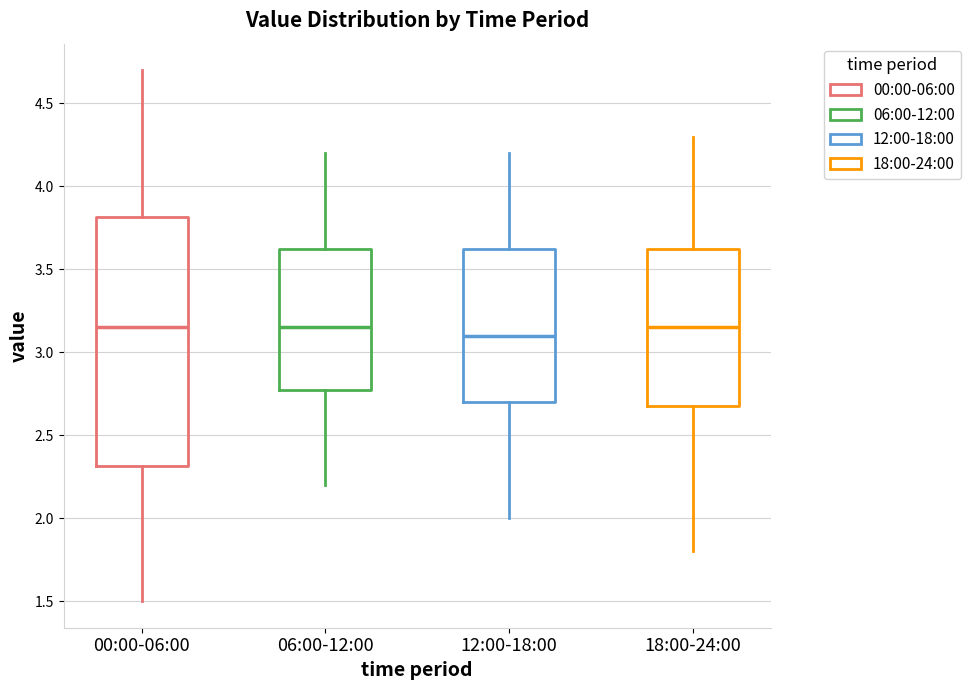

Reading left to right, transcribe this box plot: for each box, give where its median line is, the range the box spans, and where its two whiskers end, as read against the y-axis. The values are not printed on the chart, so give them approximately, as read against the axis.

00:00-06:00: median 3.15, box 2.30 to 3.80, whiskers 1.50 to 4.70
06:00-12:00: median 3.15, box 2.80 to 3.65, whiskers 2.20 to 4.20
12:00-18:00: median 3.10, box 2.70 to 3.65, whiskers 2.00 to 4.20
18:00-24:00: median 3.15, box 2.70 to 3.65, whiskers 1.80 to 4.30